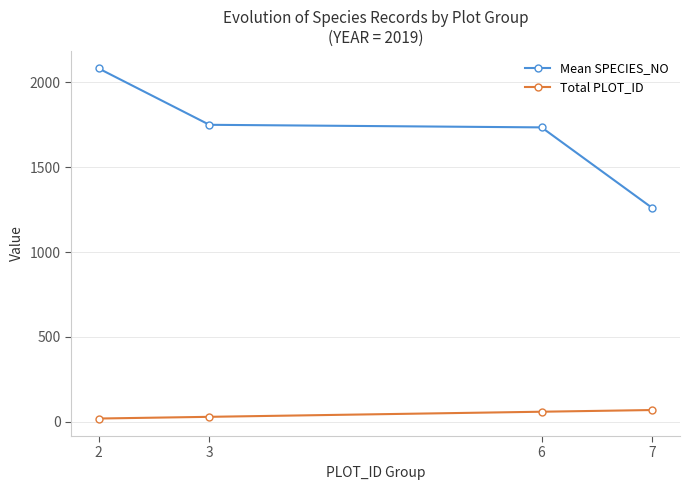

Which series has the largest total across all categories?

Mean SPECIES_NO